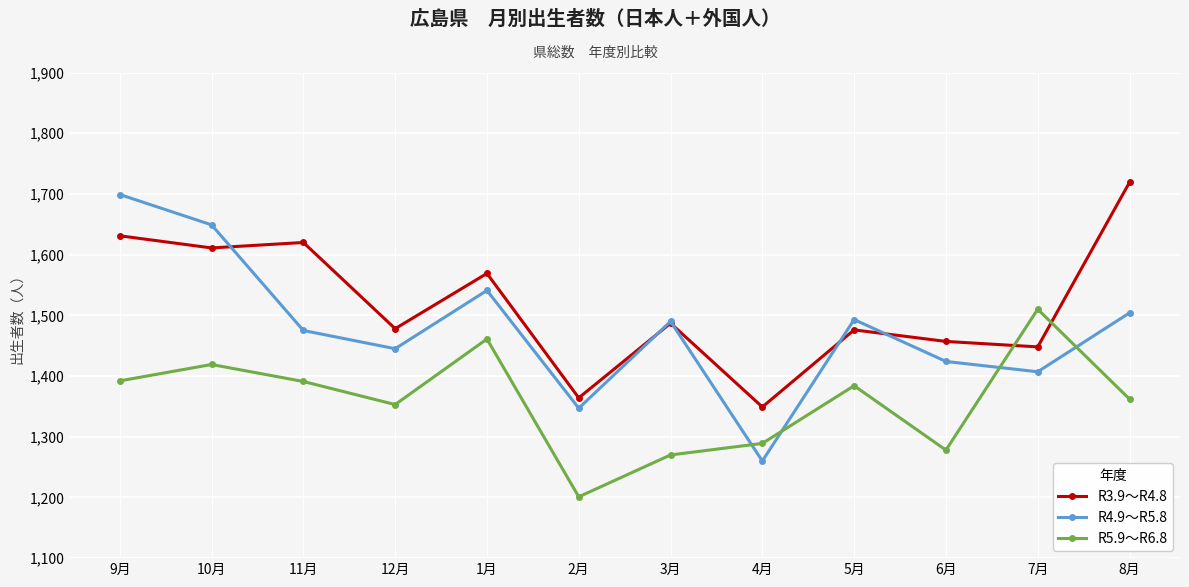

What is the approximate value of R4.9～R5.8 at 6月?

1424